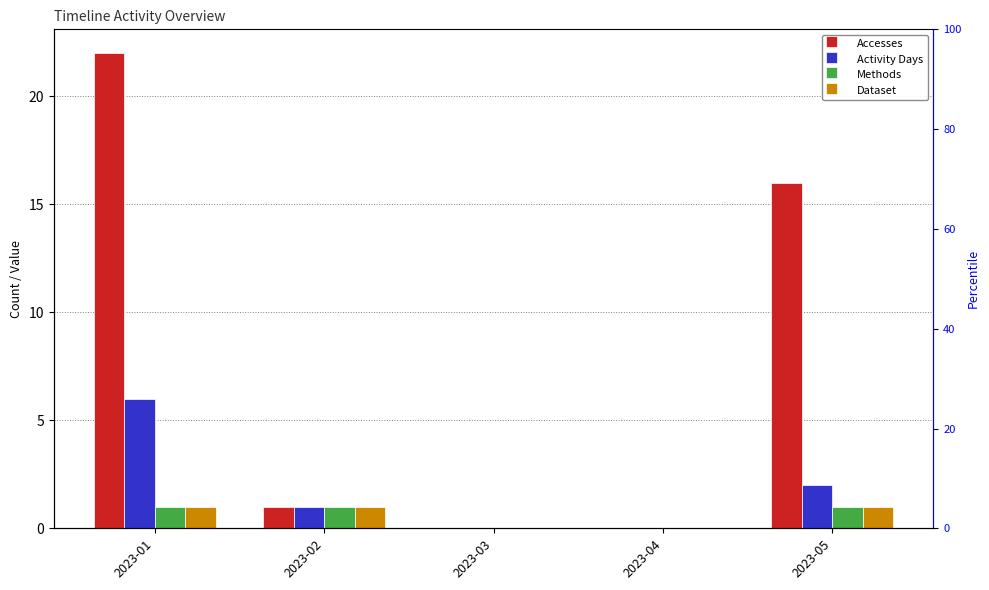

How many bars are there in each group?

4